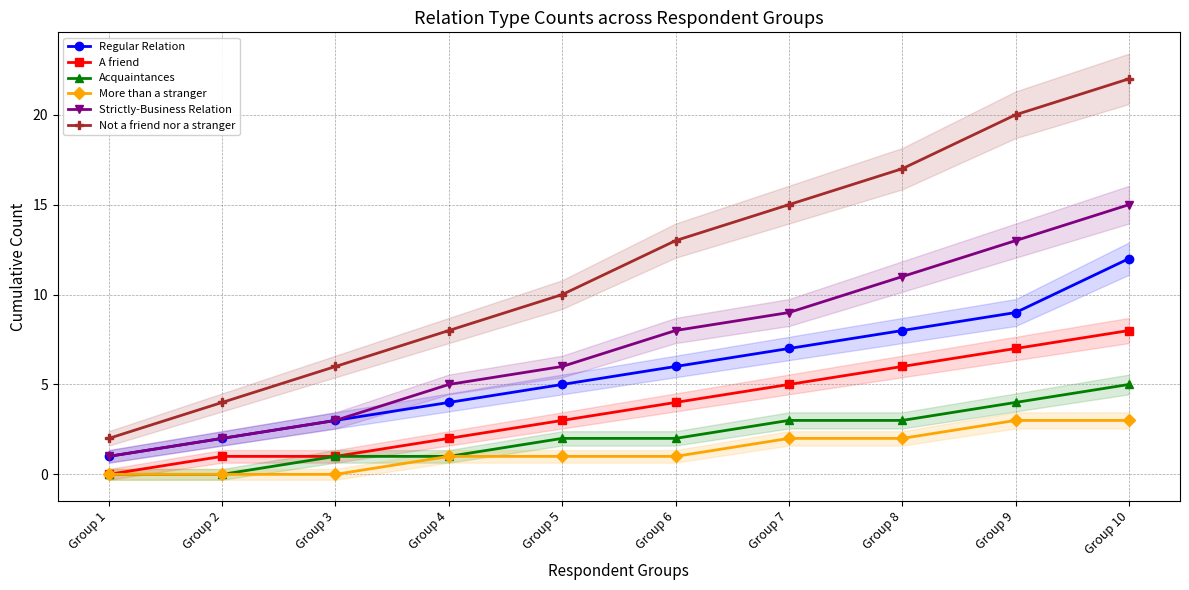

Where is More than a stranger nearest to the value 1?

Group 4